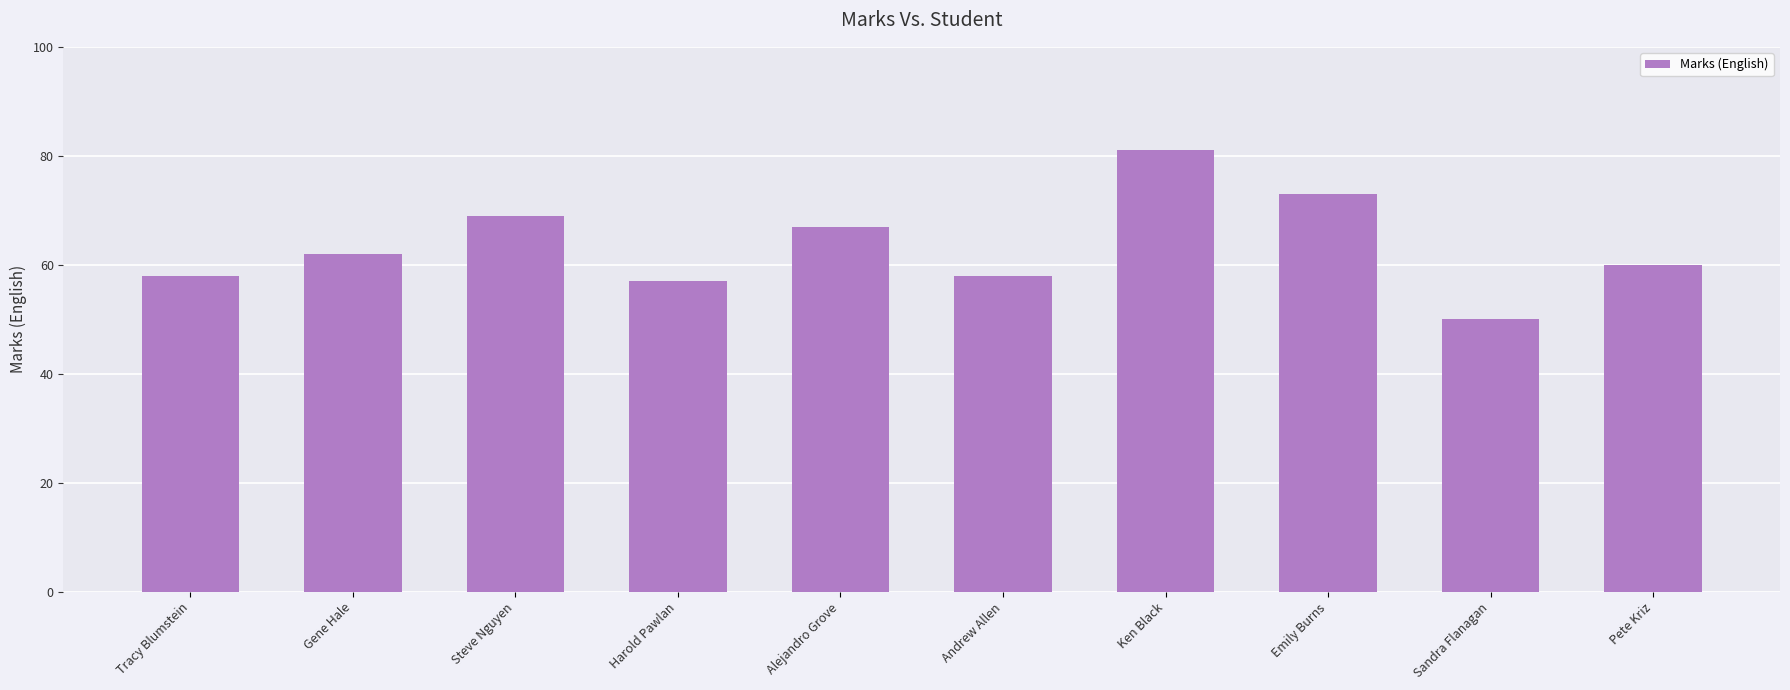

What is the ratio of the value at Steve Nguyen to the value at Alejandro Grove?

1.0